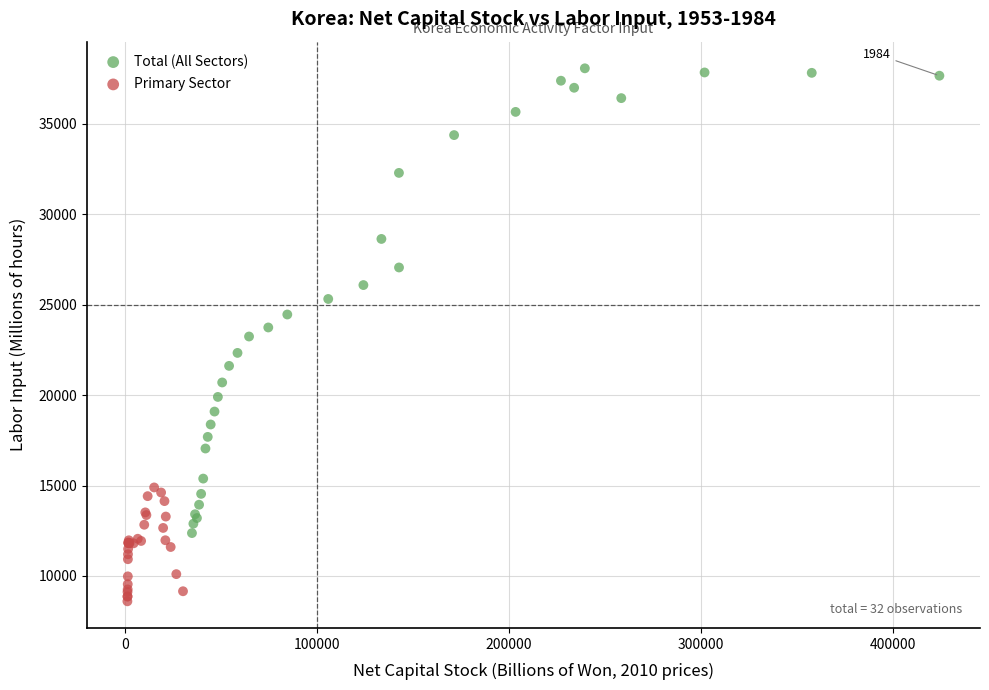

Which series has the largest Y range (max minus min)?

Total (All Sectors)